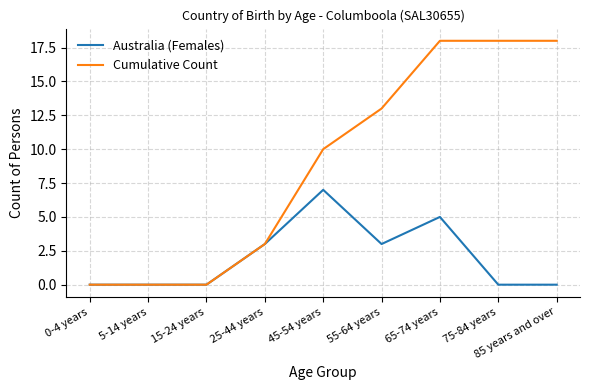

Rank the series by their average value, from highest to lowest.

Cumulative Count, Australia (Females)